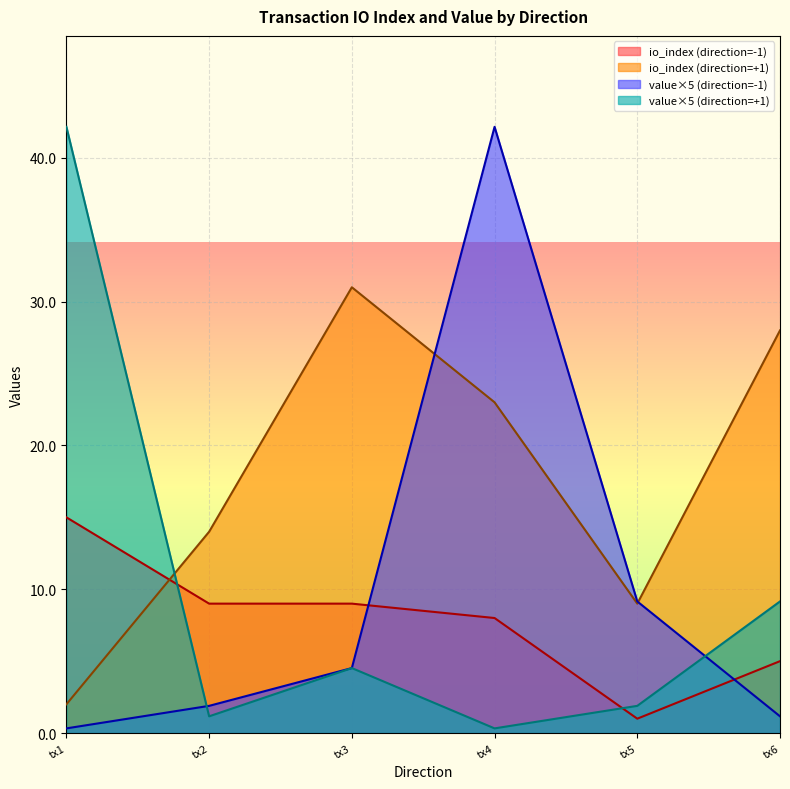

Reading left to right, what are all the values shown in this chart?

io_index: 15.0	9.0	9.0	8.0	1.0	5.0	2.0	14.0	31.0	23.0	9.0	28.0
value: 0.1	0.4	0.9	8.4	1.8	0.2	8.4	0.2	0.9	0.1	0.4	1.8